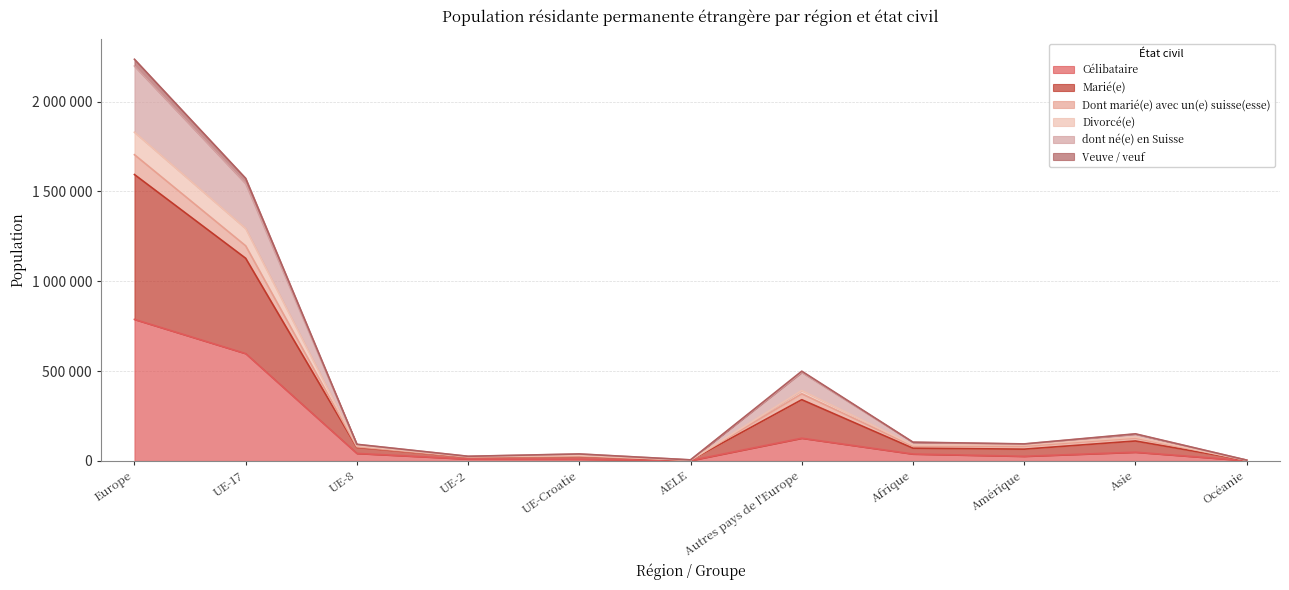

What are all the series names shown in the legend?

Célibataire, Marié(e), Dont marié(e) avec un(e) suisse(esse), Divorcé(e), dont né(e) en Suisse, Veuve / veuf